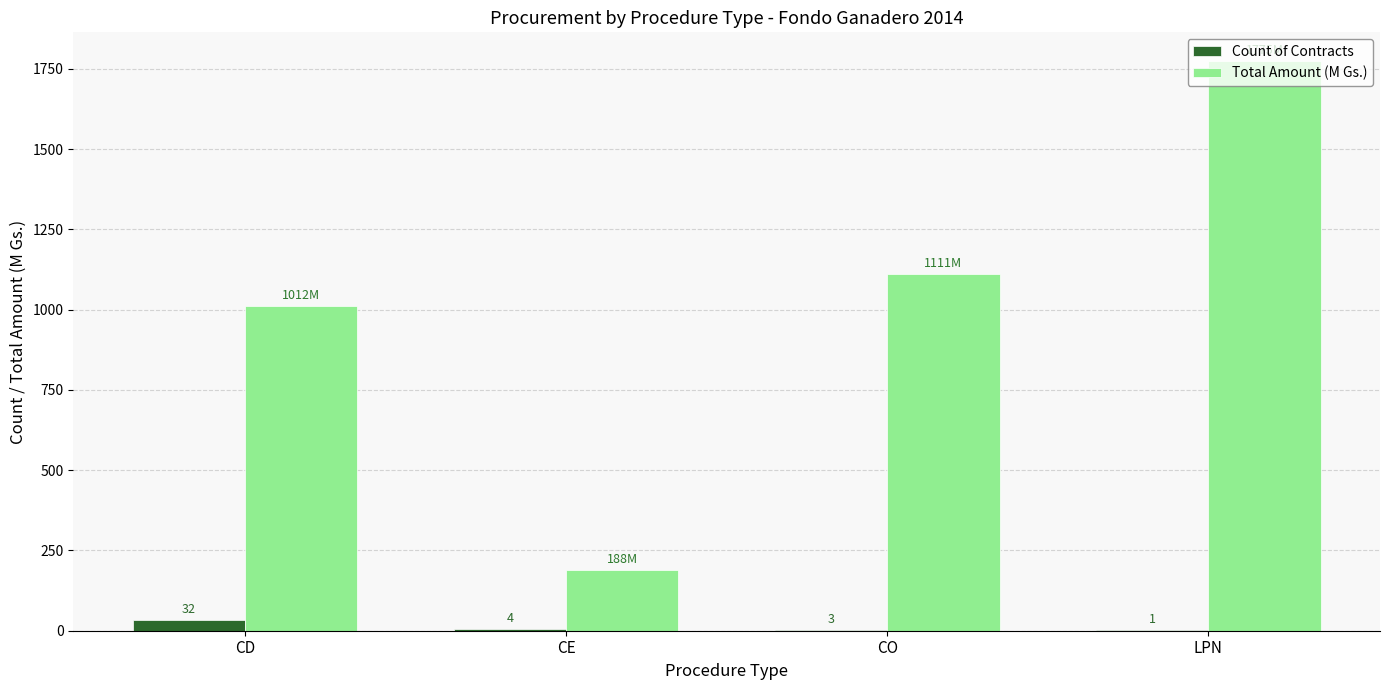

True or false: Total Amount (M Gs.) has a value of 1012.3 at CD.

True